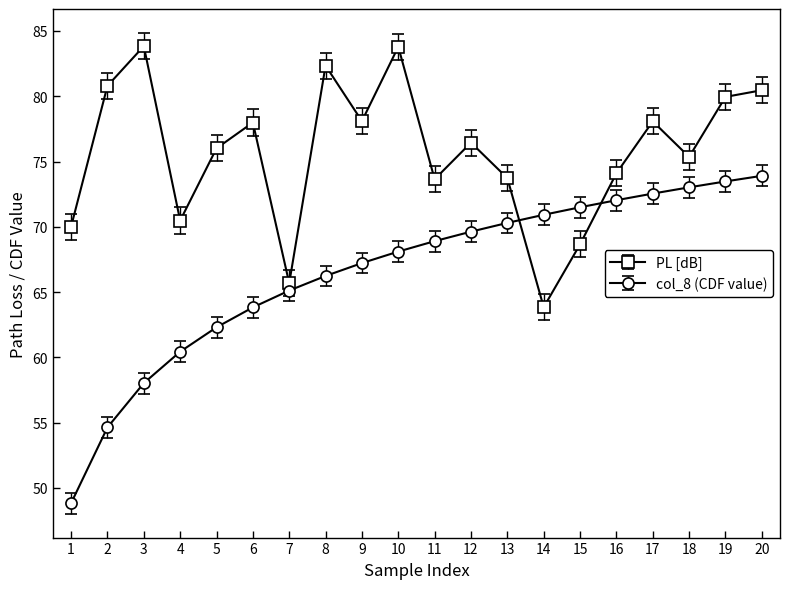

True or false: PL [dB] and col_8 (CDF value) intersect in this chart.

True